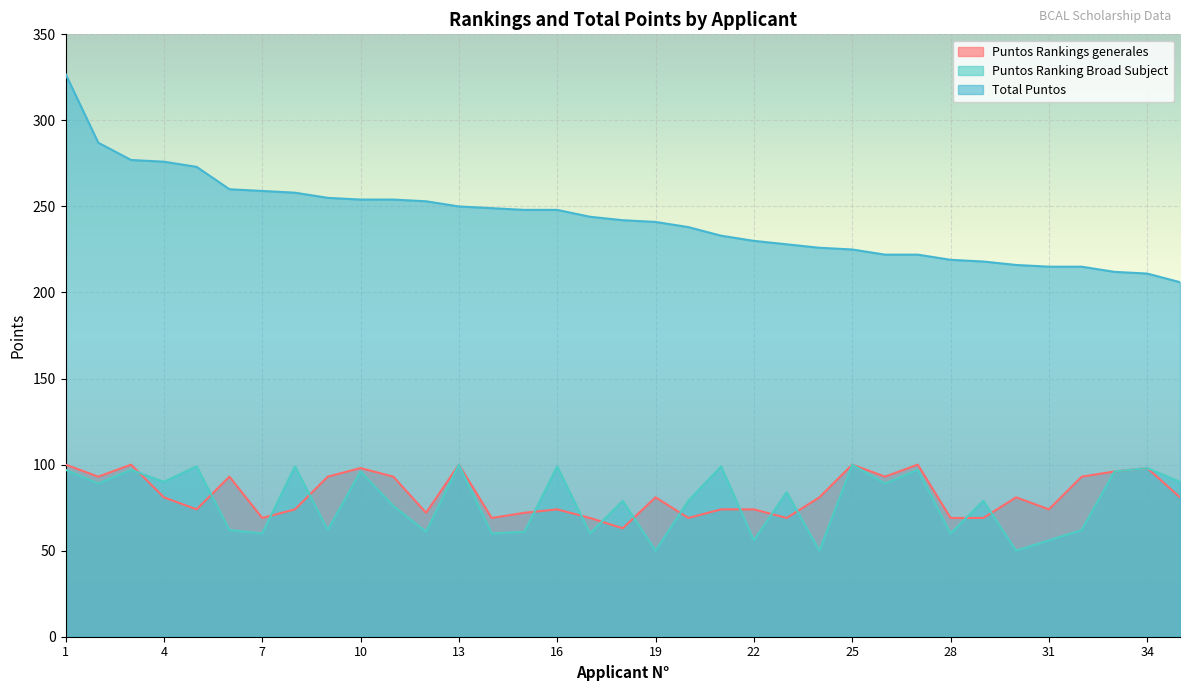

What value does the Total Puntos series have at 15, to the nearest 50?

250